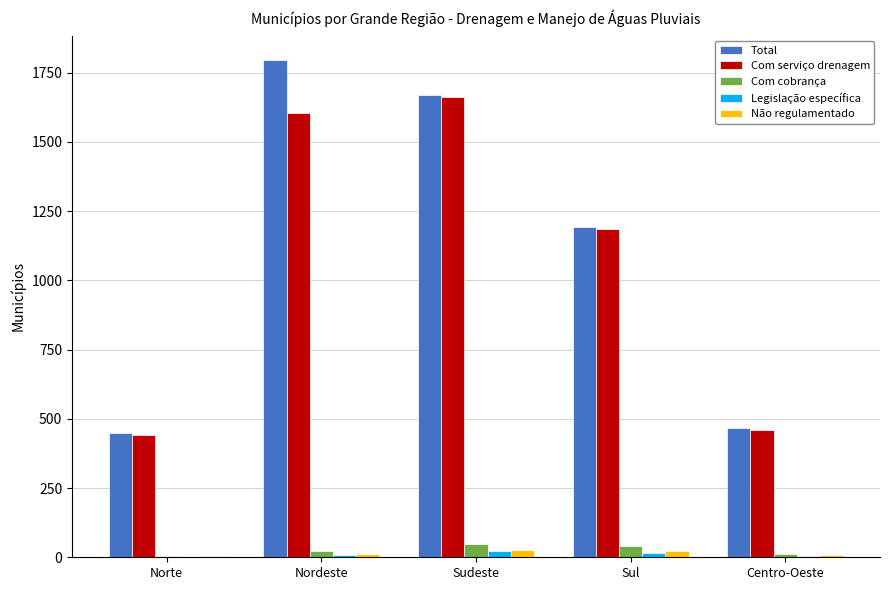

Which series has the largest total across all categories?

Total